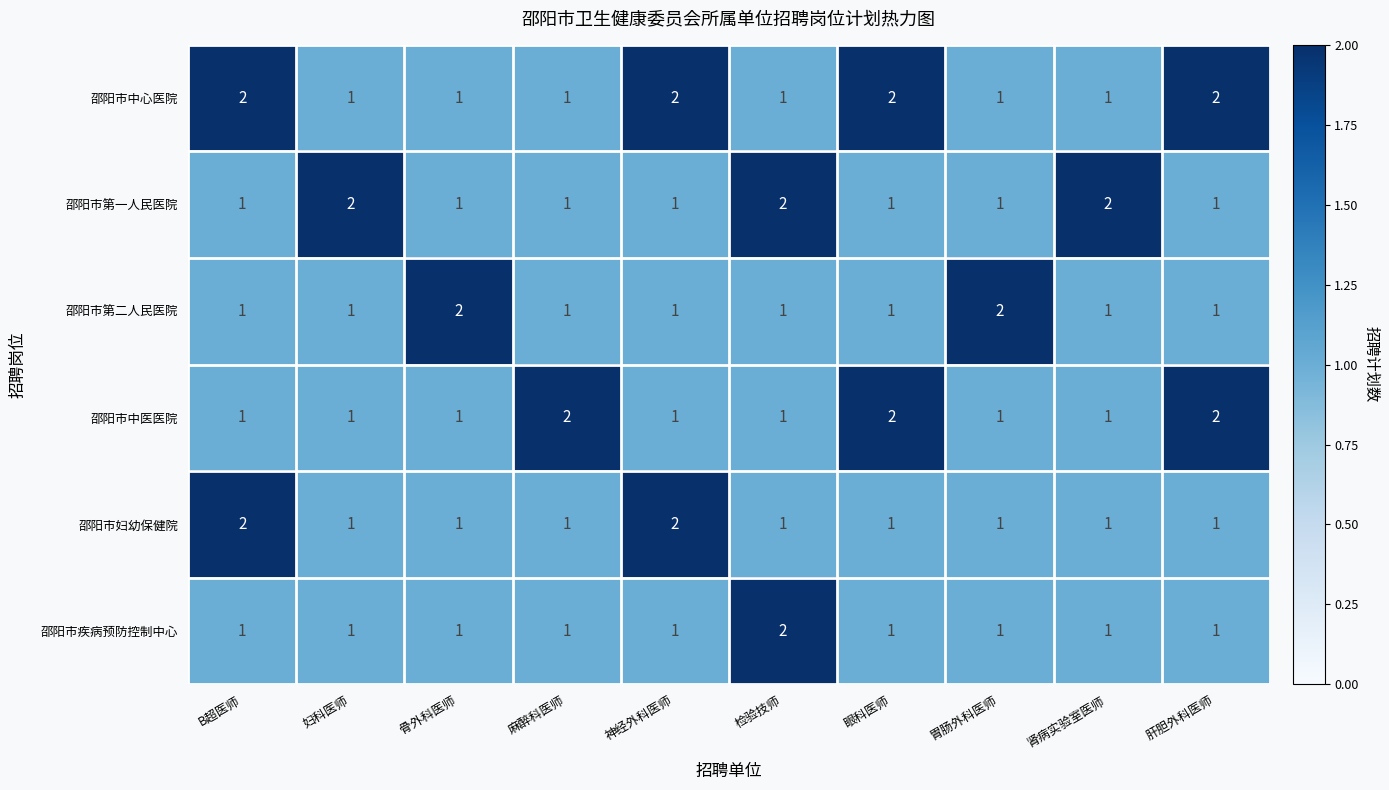

What is the sum of the 邵阳市第二人民医院 values at 胃肠外科医师 and 妇科医师?

3